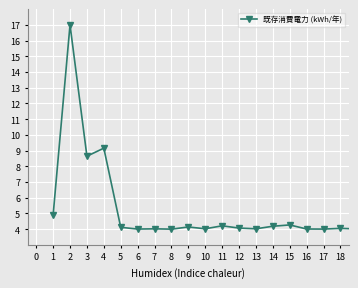

What is the value of the 7th point from the left?

4.0